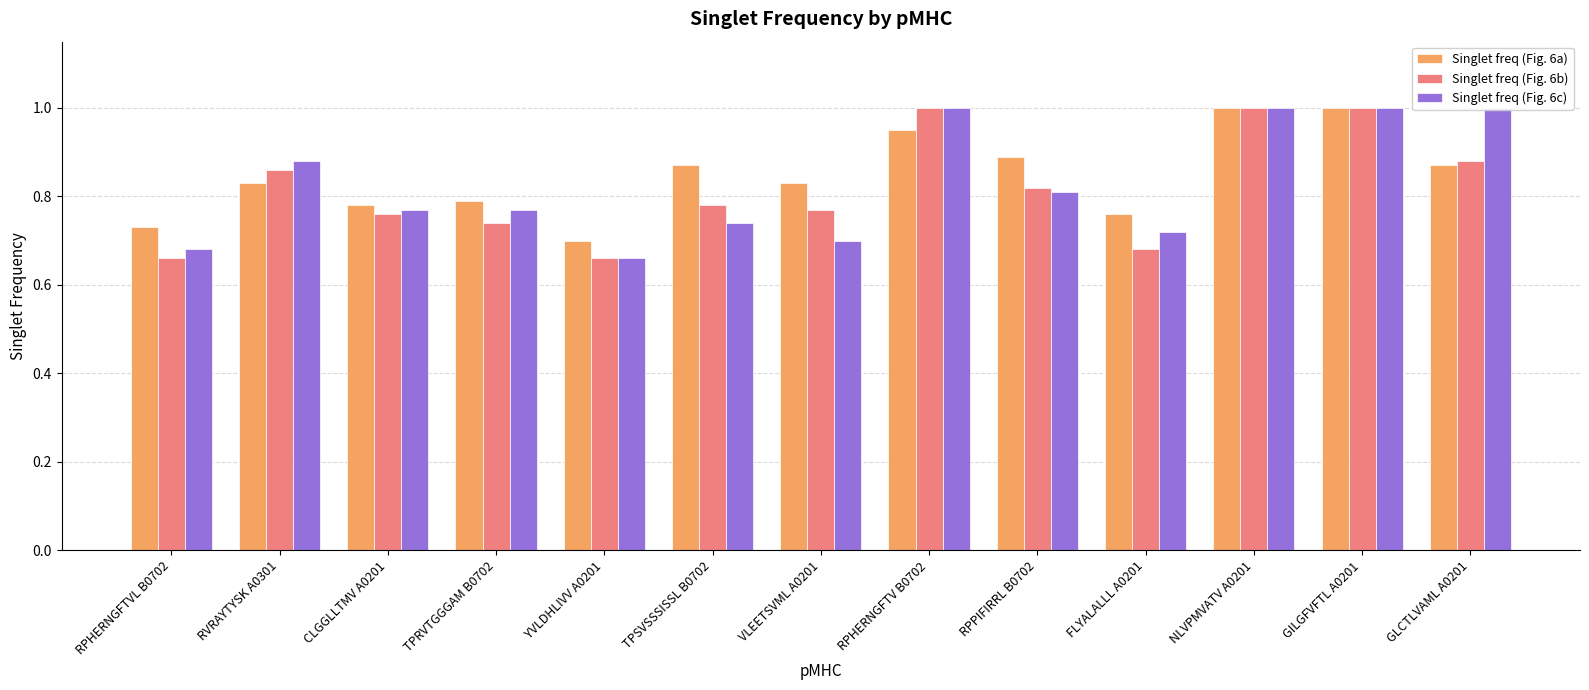

What is the difference between the Singlet freq (Fig. 6a) values at CLGGLLTMV A0201 and NLVPMVATV A0201?

0.2